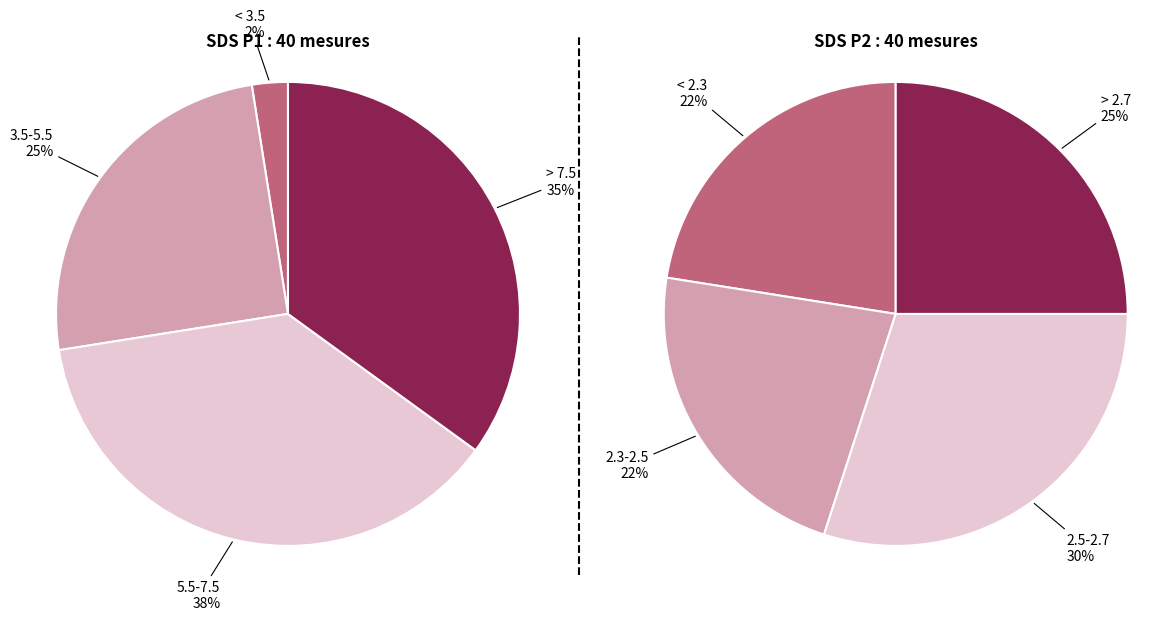

Which series has the widest spread of values?

SDS_P1